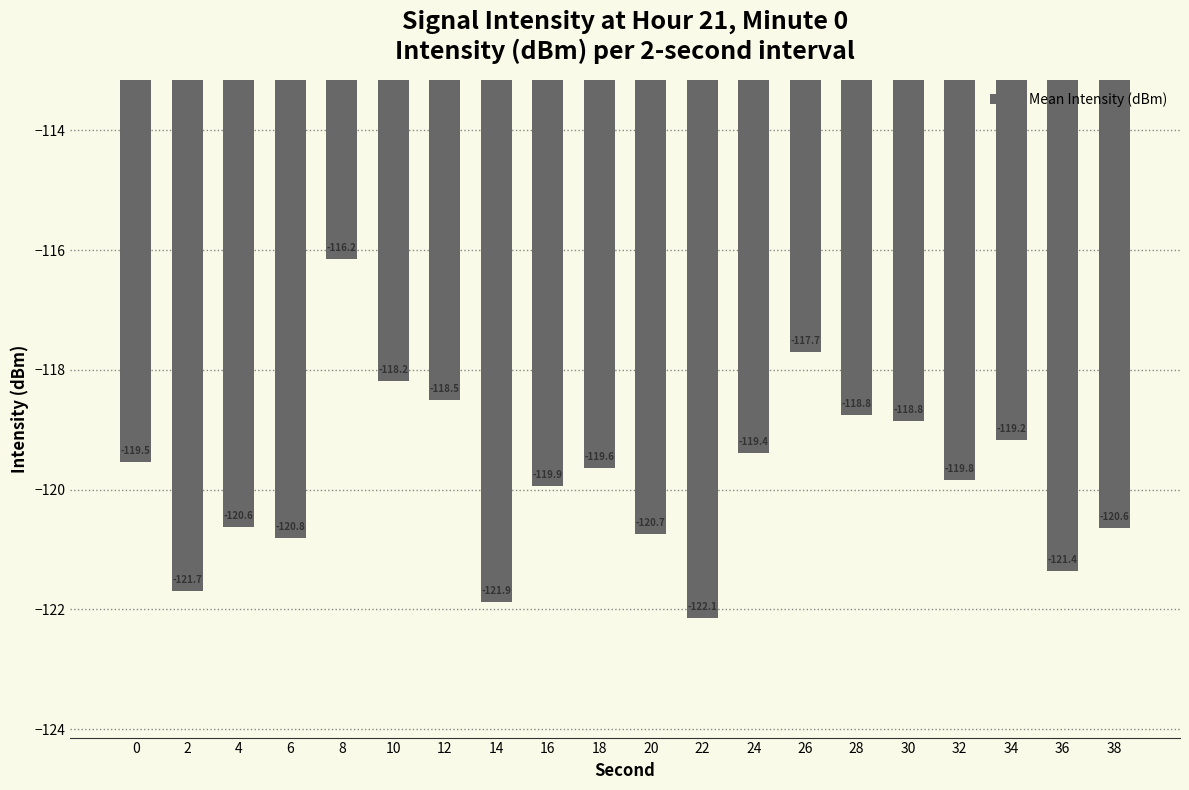

How many categories are shown in the chart?

20